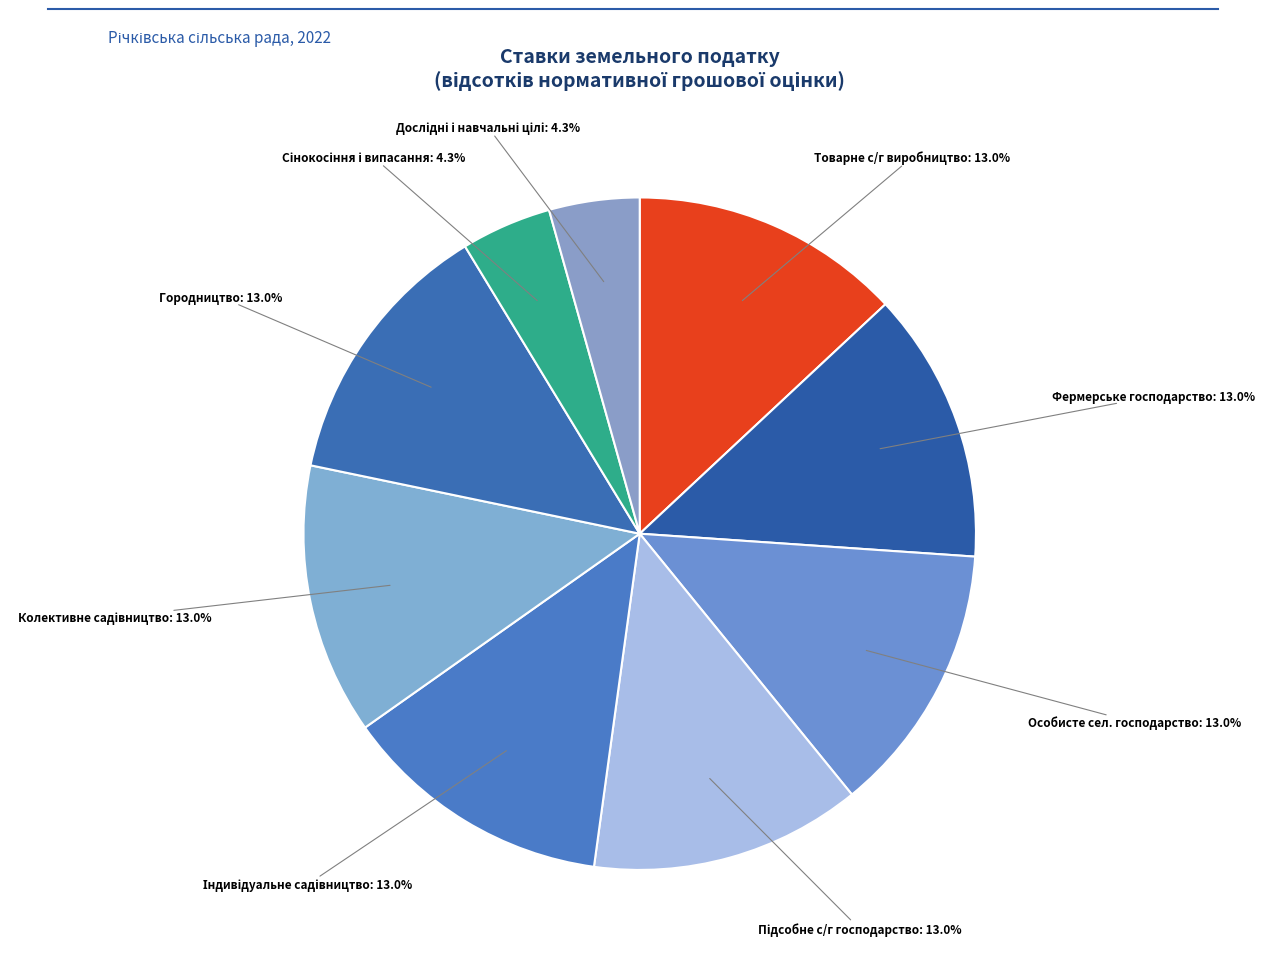

Does Городництво represent more than half of the total?

No